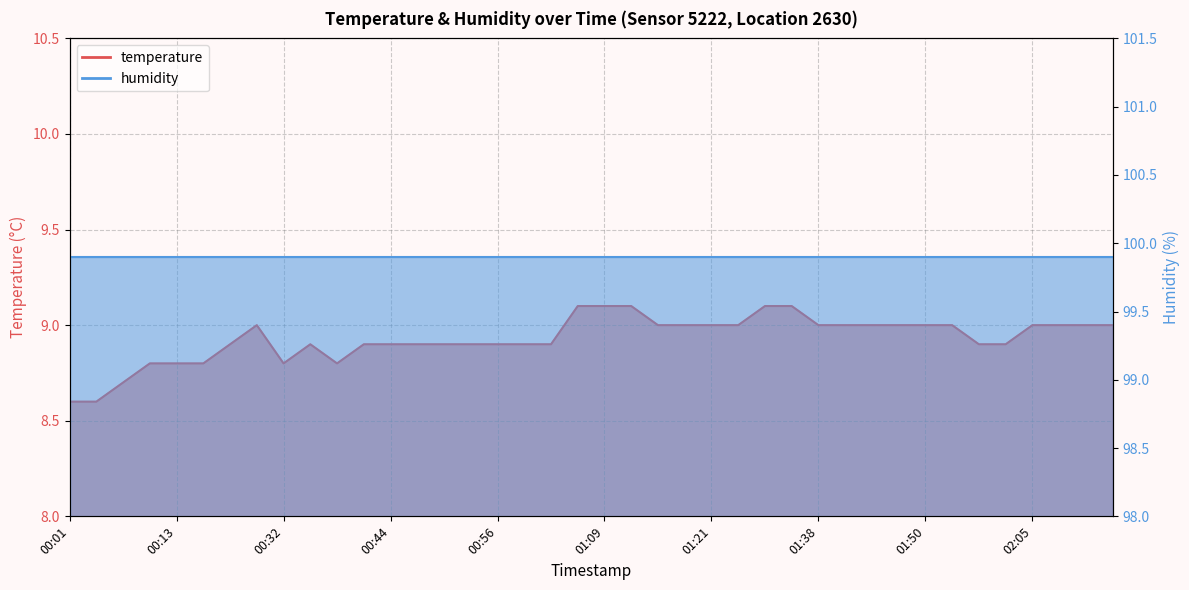

Between 00:42 and 01:33, which is larger?

01:33